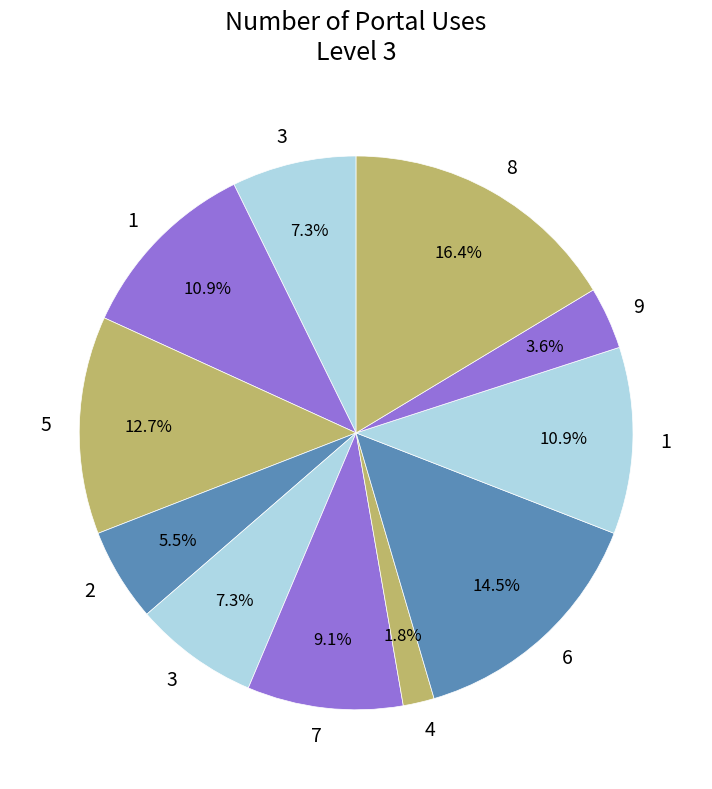

How many slices are in this pie chart?

11